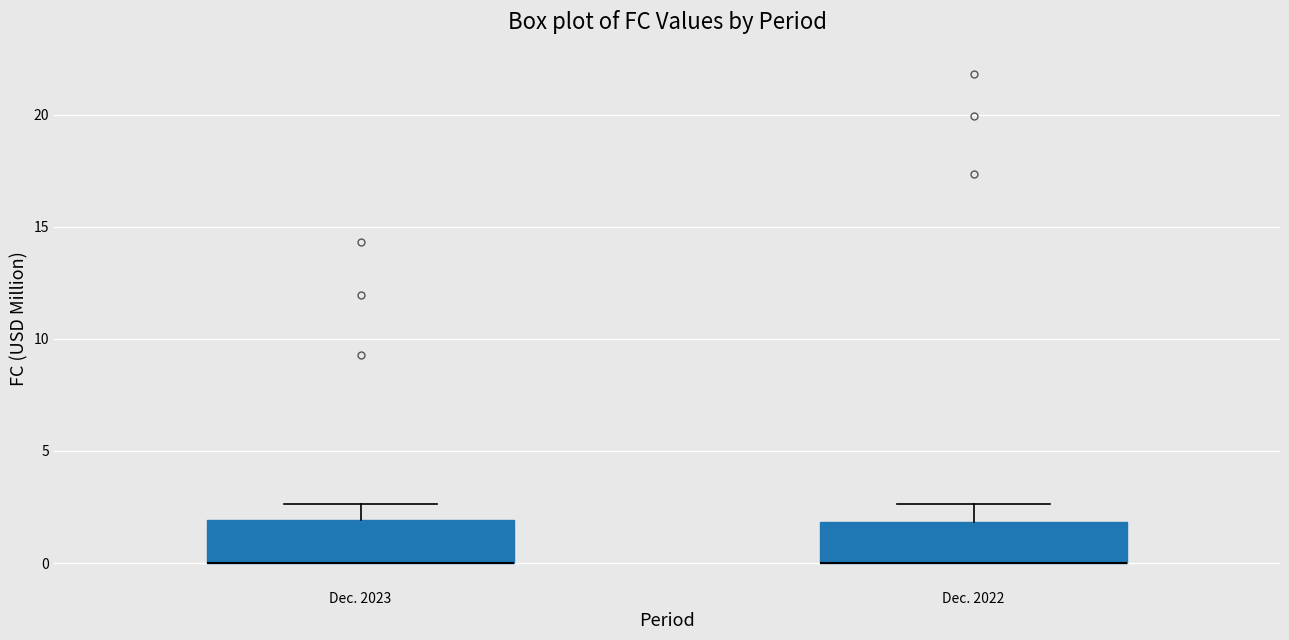

Reading left to right, read every box against the y-axis: the position of its median line, the range the box covers, and the ends of its whiskers. The values are not printed on the chart, so give them approximately, as read against the axis.

Dec. 2023: median 0.0 (drawn on the box's lower edge), box 0.0 to 2.0, whiskers 0.0 to 2.5
Dec. 2022: median 0.0 (drawn on the box's lower edge), box 0.0 to 2.0, whiskers 0.0 to 2.5